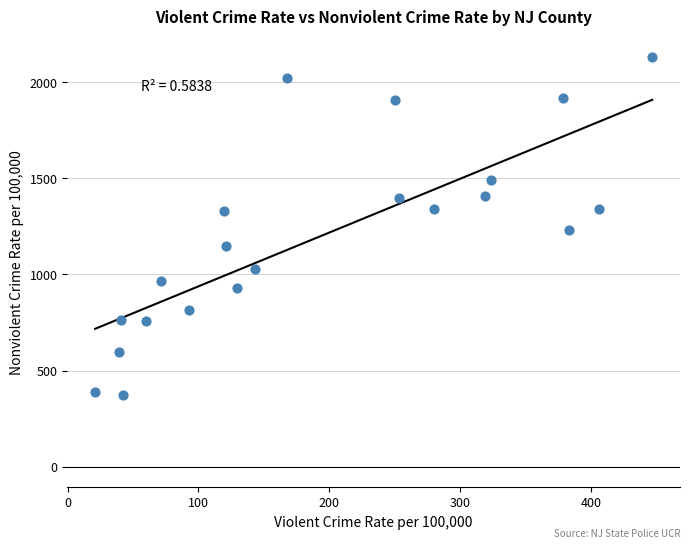

What is the range of X values (max minus min)?

425.5